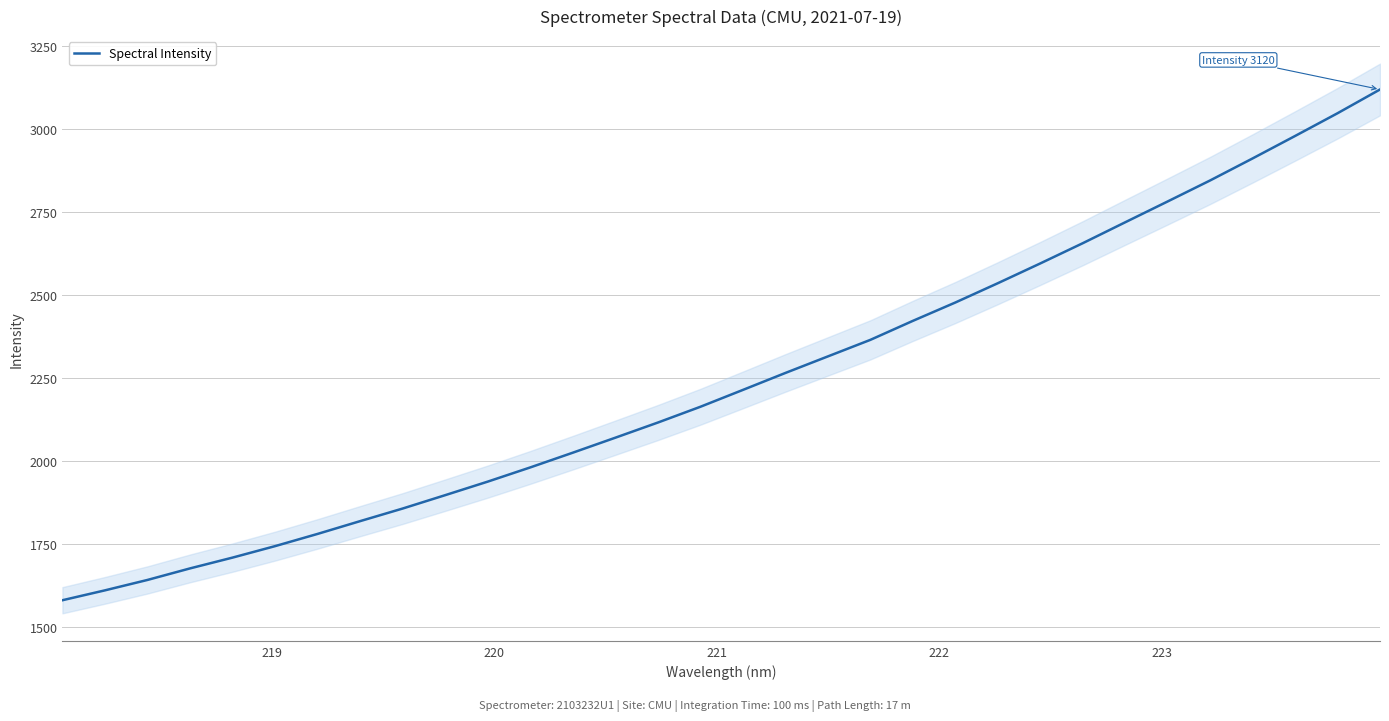

What is the minimum value for Spectral Intensity?

1580.8